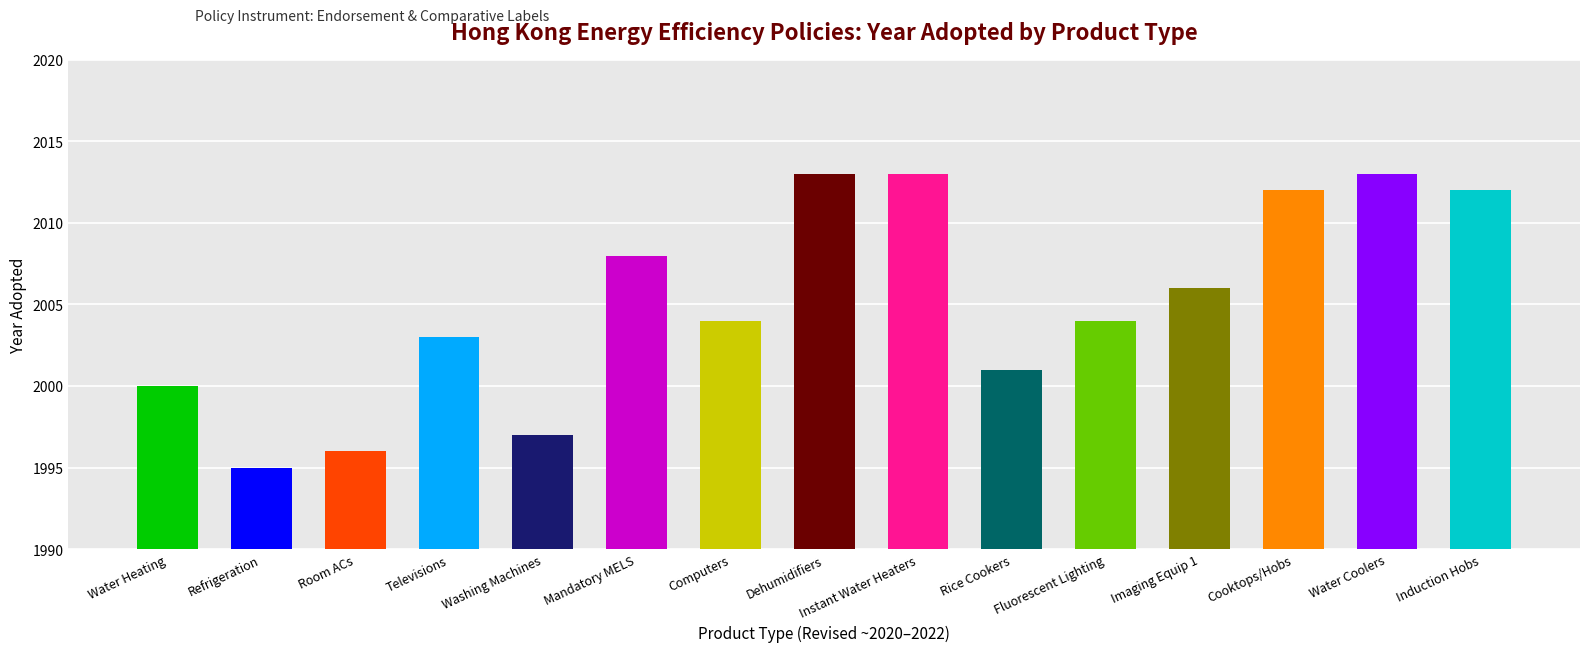

The chart shows a value of 3163 at Televisions. True or false?

False